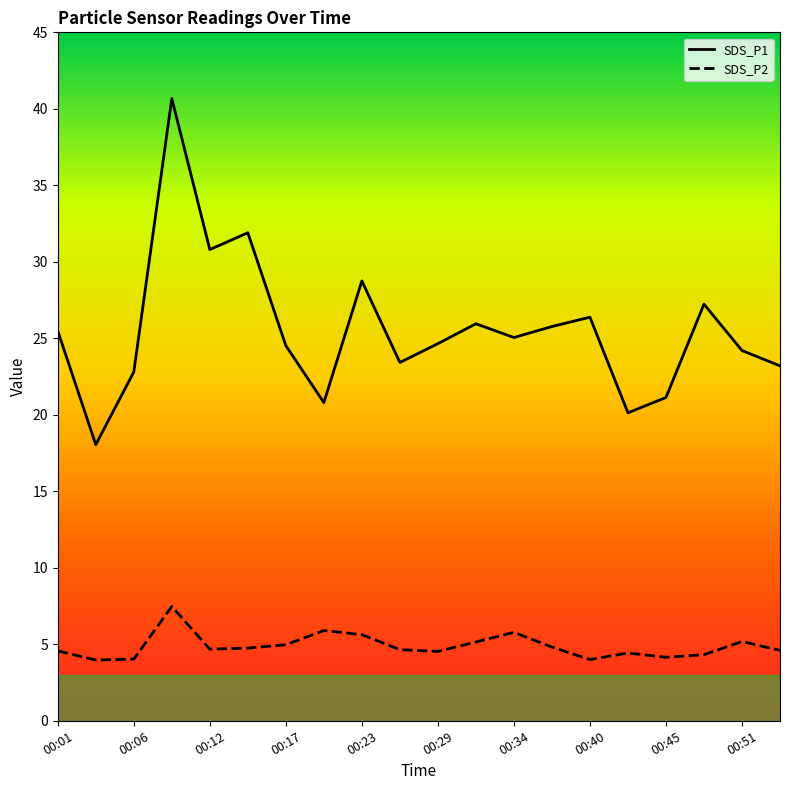

Reading left to right, what are all the values shown in this chart?

SDS_P1: 00:01=25.5	00:03=18.1	00:06=22.8	00:09=40.7	00:12=30.8	00:15=31.9	00:17=24.5	00:20=20.8	00:23=28.8	00:26=23.4	00:29=24.6	00:31=25.9	00:34=25.1	00:37=25.8	00:40=26.4	00:42=20.1	00:45=21.1	00:48=27.2	00:51=24.2	00:54=23.2
SDS_P2: 00:01=4.6	00:03=4.0	00:06=4.0	00:09=7.5	00:12=4.7	00:15=4.8	00:17=5.0	00:20=5.9	00:23=5.6	00:26=4.7	00:29=4.5	00:31=5.2	00:34=5.8	00:37=4.8	00:40=4.0	00:42=4.4	00:45=4.2	00:48=4.3	00:51=5.2	00:54=4.6